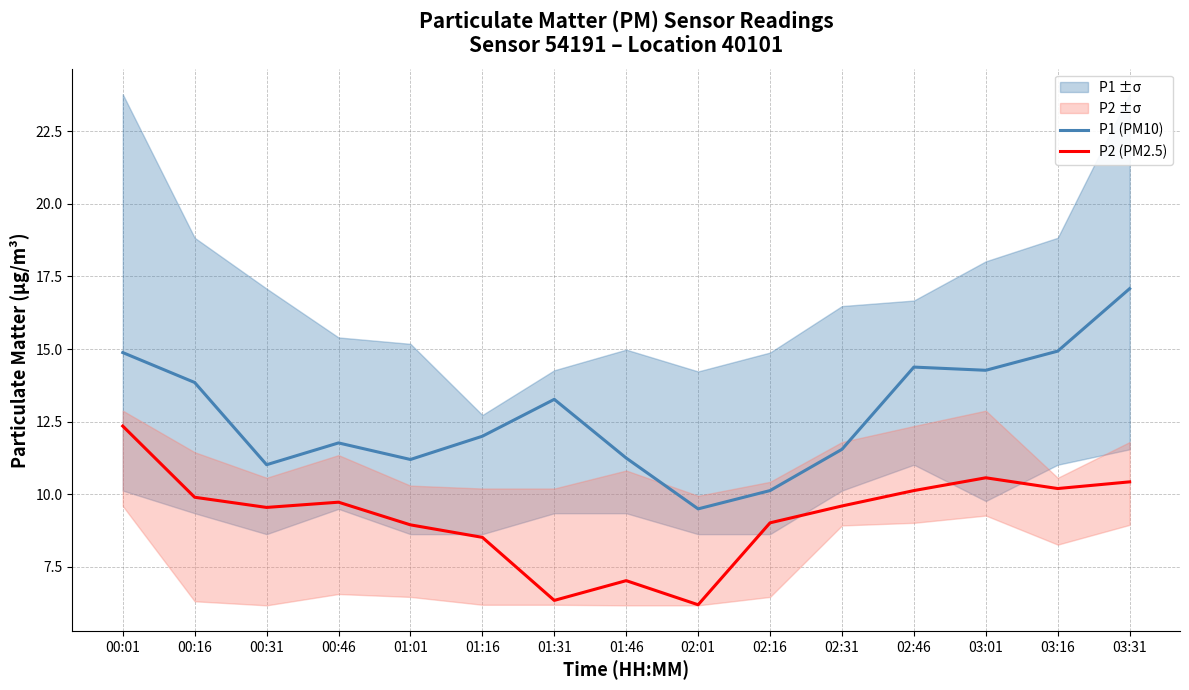

True or false: P2 (PM2.5) and P1 (PM10) intersect in this chart.

False